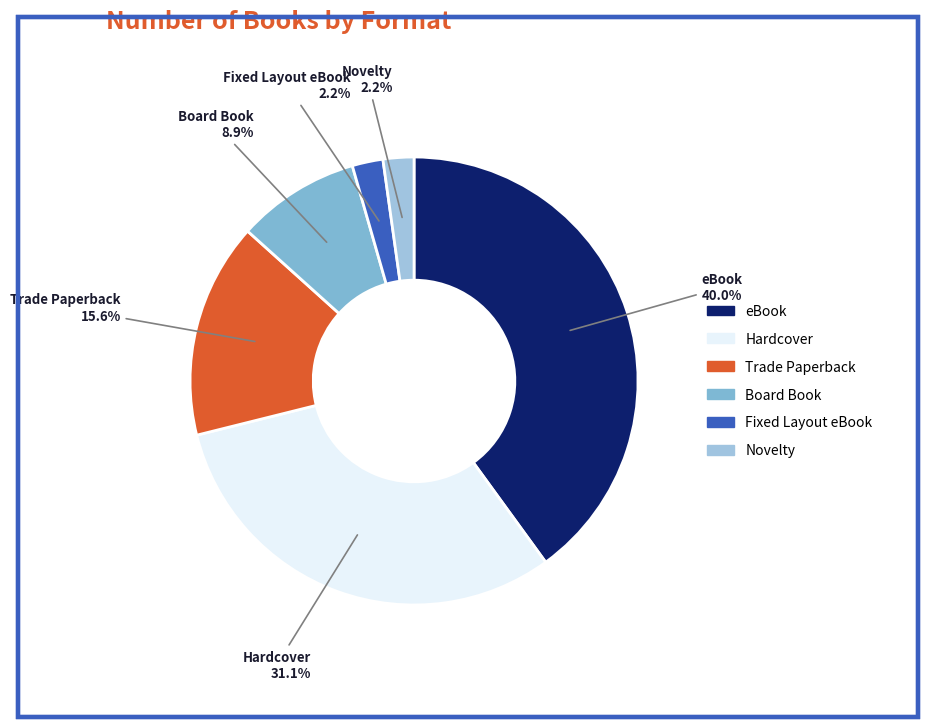

Which slice is the largest?

eBook